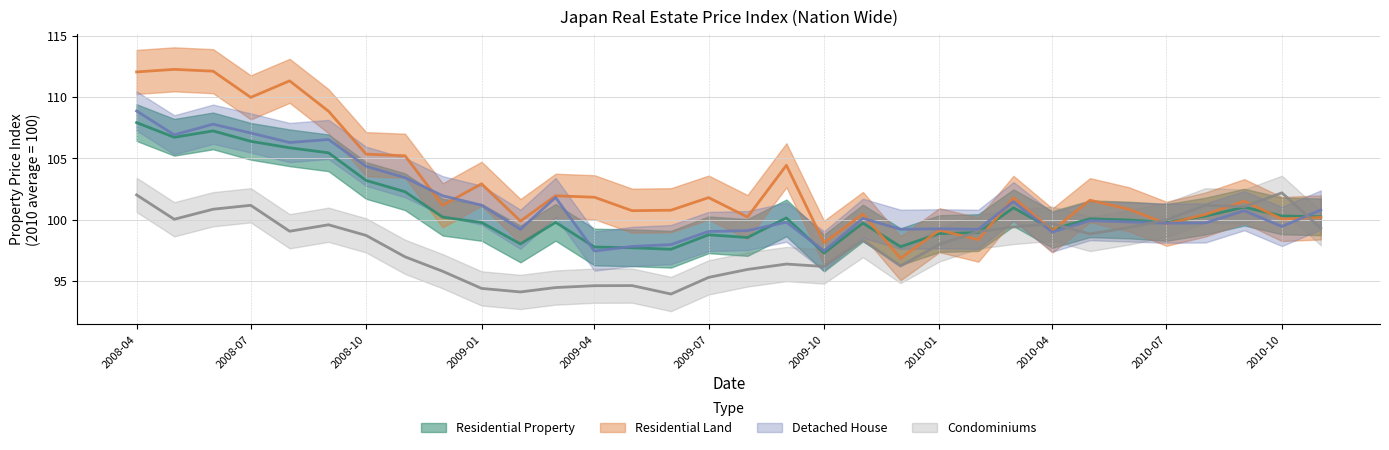

What is the difference between the maximum and second lowest values in the Residential Land series?

14.2